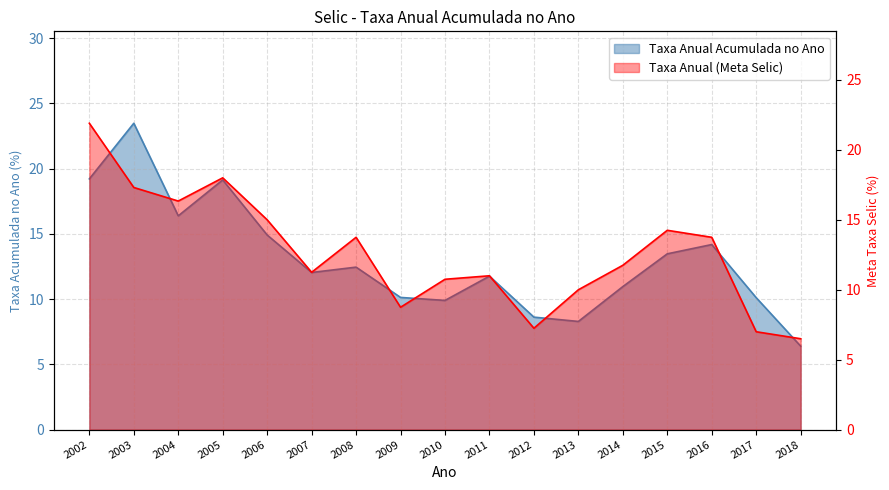

Is it true that the value at 2008 is 12.4?

True